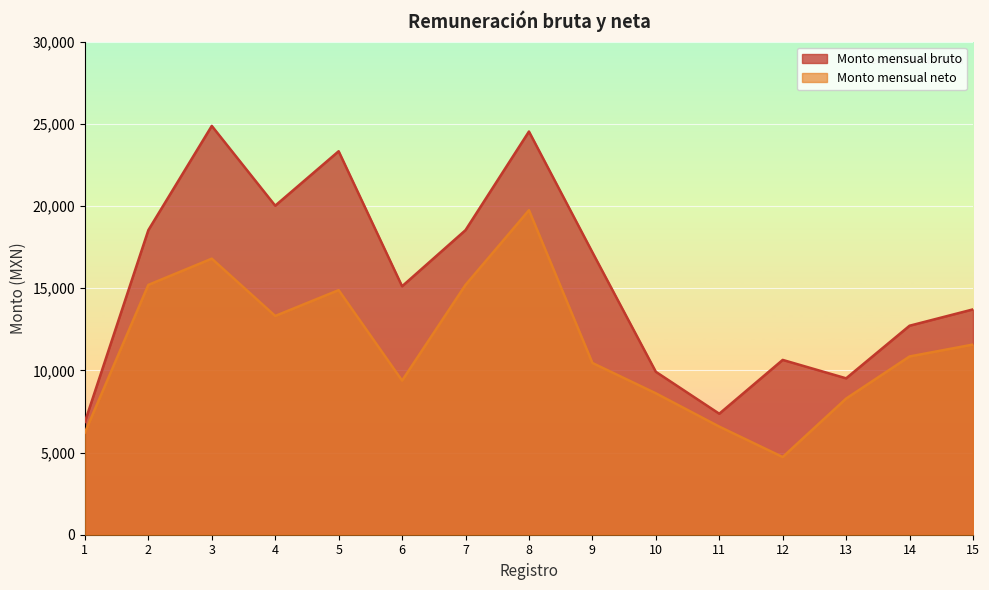

Rank the series by their maximum value, from lowest to highest.

Monto mensual neto, Monto mensual bruto